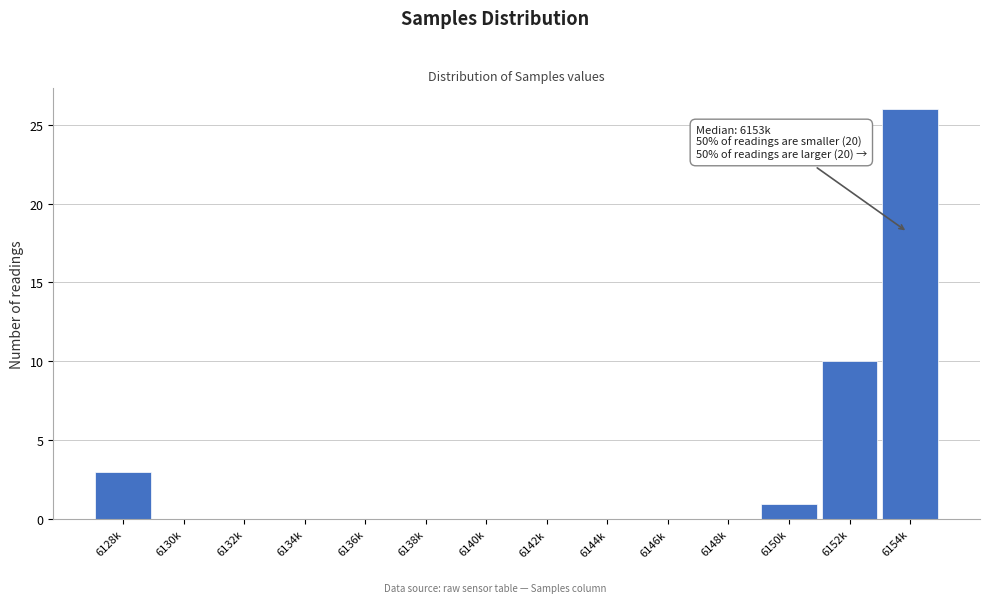

Reading left to right, list all the values displayed in this chart.

6128k=3	6130k=0	6132k=0	6134k=0	6136k=0	6138k=0	6140k=0	6142k=0	6144k=0	6146k=0	6148k=0	6150k=1	6152k=10	6154k=26